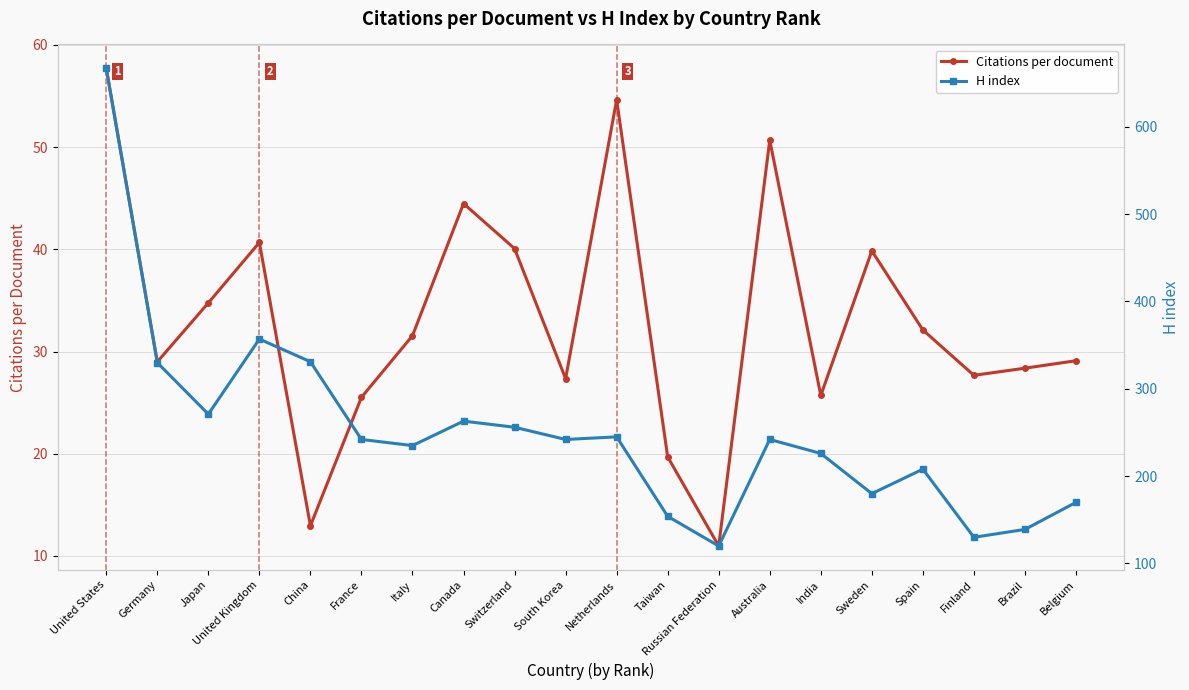

At Spain, list the series in order from largest to smallest.

H index, Citations per document